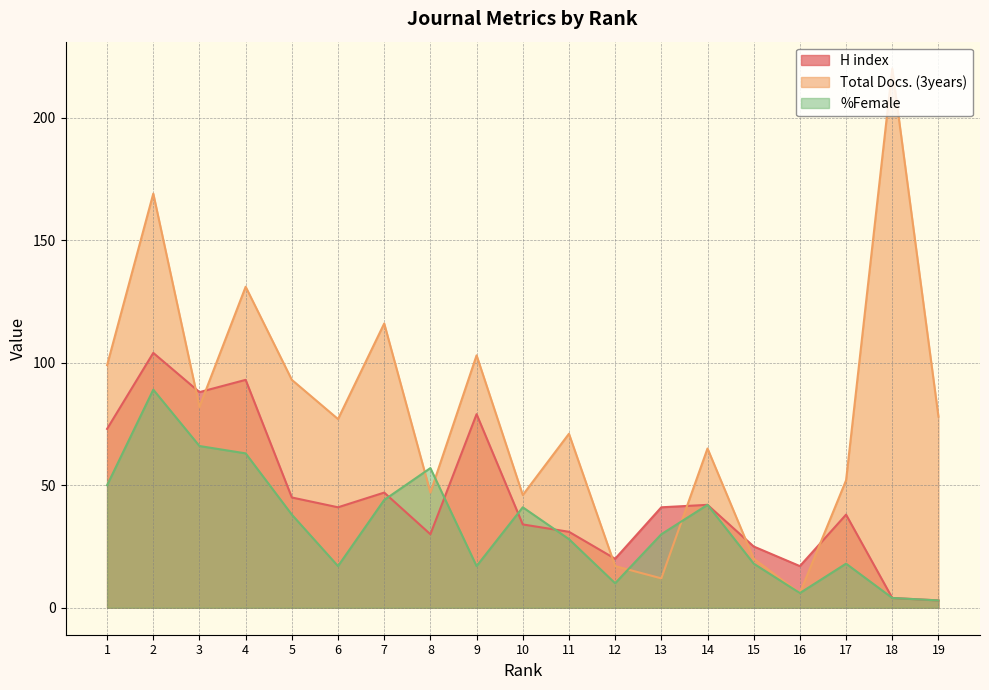

True or false: %Female has a value of 5 at 18.

False